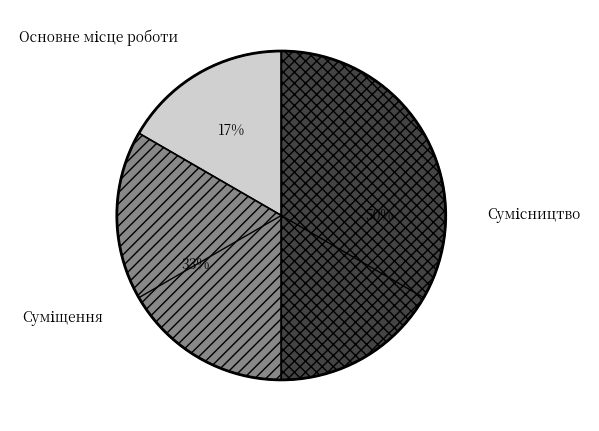

To the nearest percent, what is the difference between the largest and smallest slice percentages?

33%